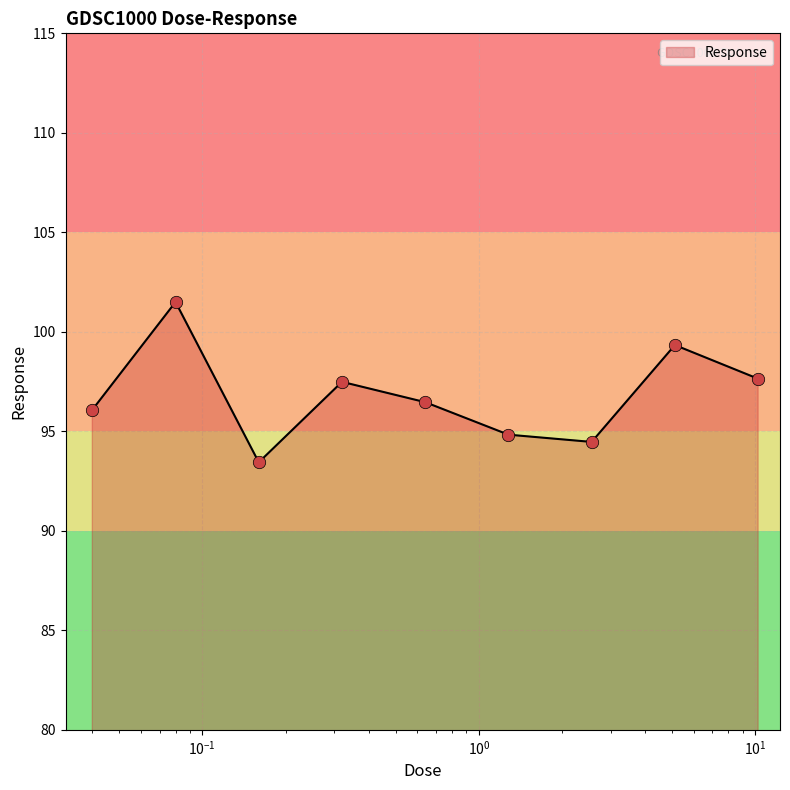

What is the difference between the maximum and minimum values?

8.1